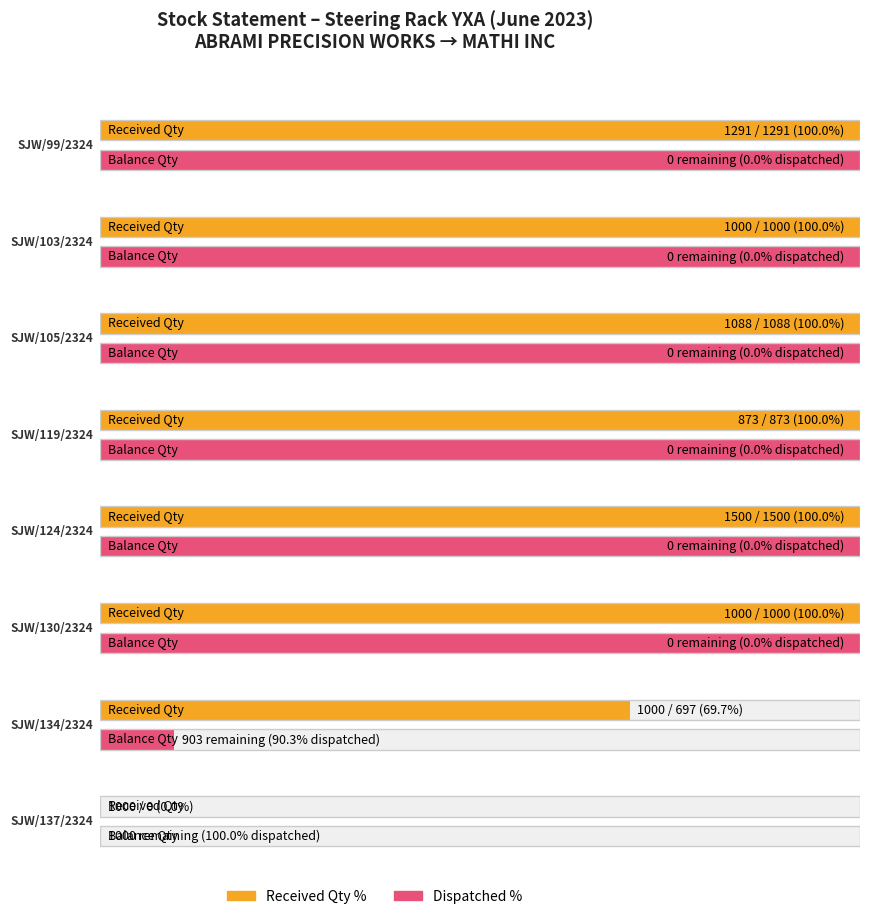

Rank the categories by RECEIVED QTY value from lowest to highest.

SJW/137/2324, SJW/134/2324, SJW/119/2324, SJW/103/2324, SJW/130/2324, SJW/105/2324, SJW/99/2324, SJW/124/2324